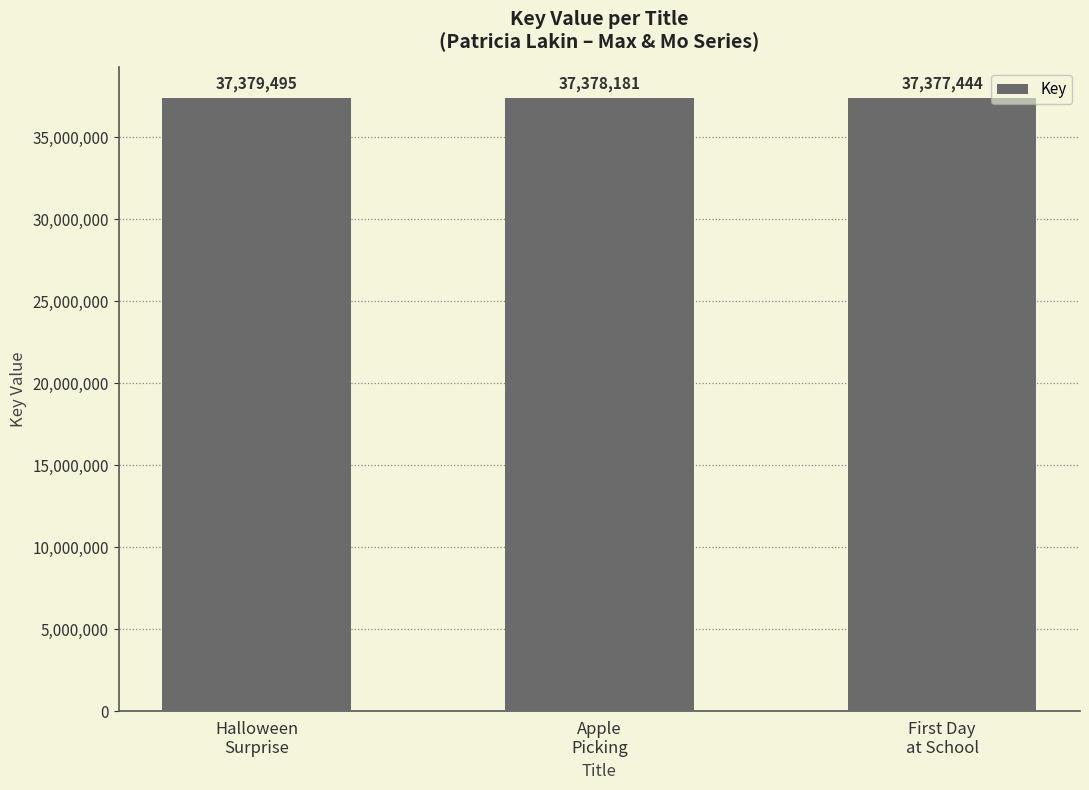

Which has a higher value, Apple
Picking or First Day
at School?

Apple
Picking